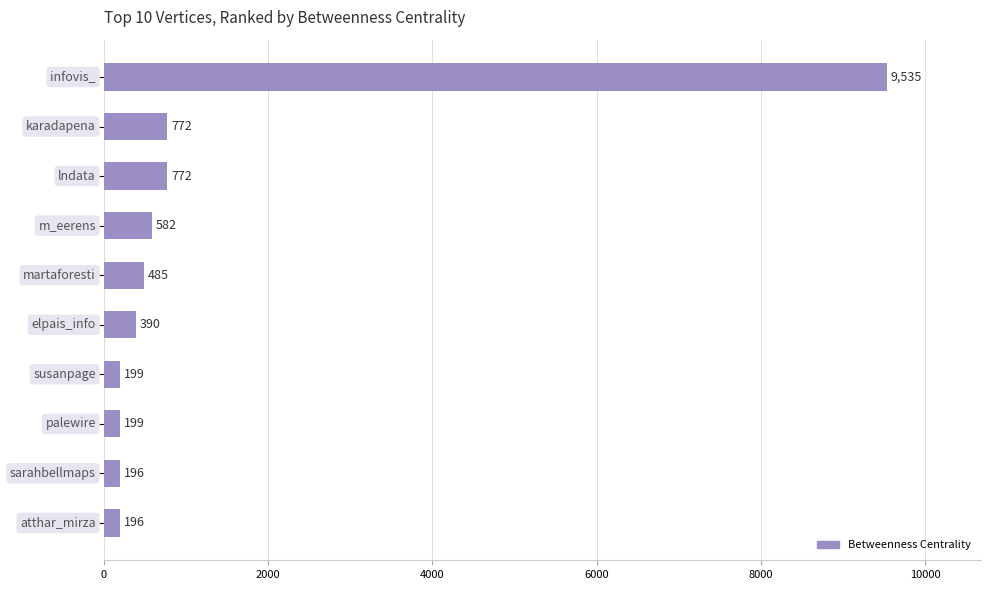

Does the chart contain stacked bars?

No